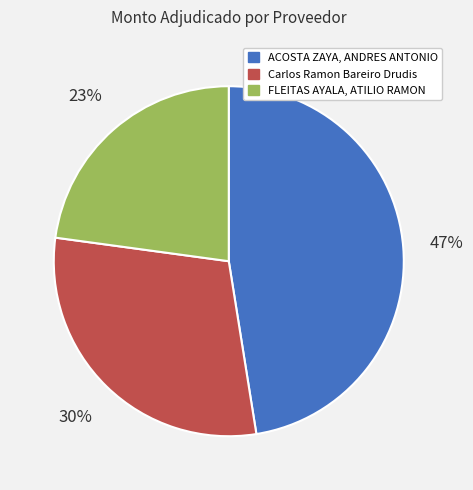

To the nearest percent, what is the difference between the Carlos Ramon Bareiro Drudis and FLEITAS AYALA, ATILIO RAMON slice percentages?

7%